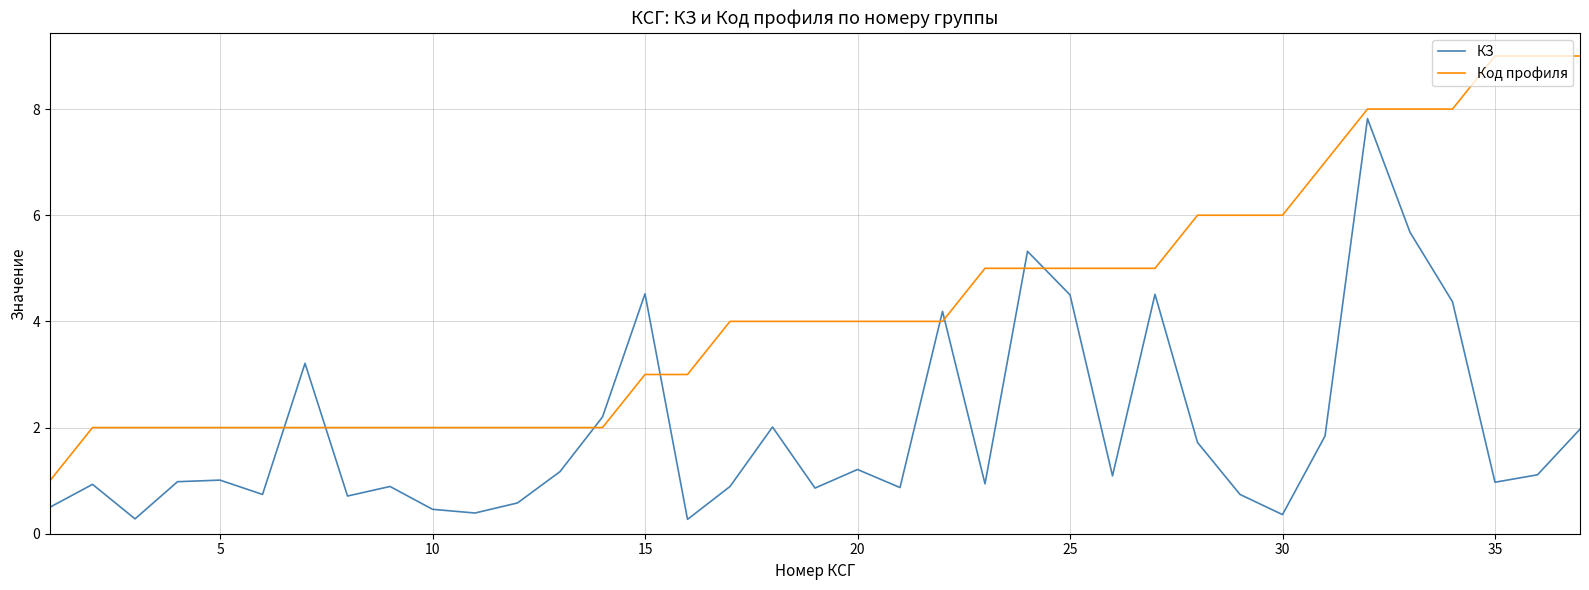

After their last crossing, which series has the higher values: Код профиля or КЗ?

Код профиля